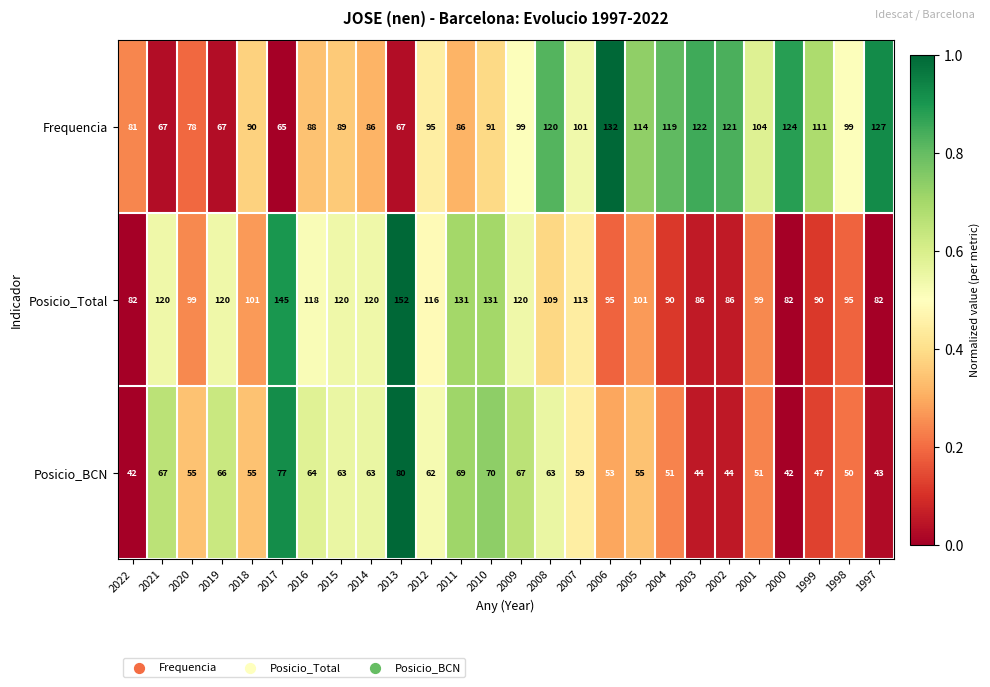

Count the number of data series in this chart.

3